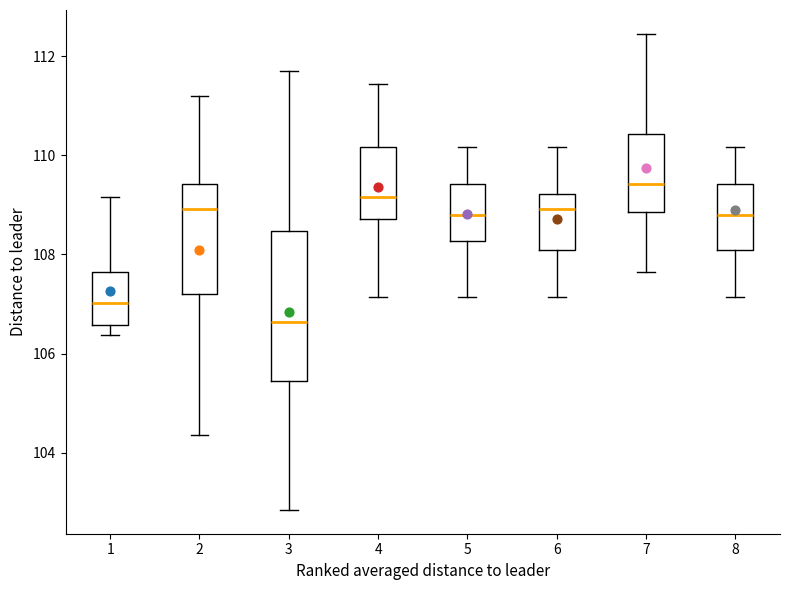

Reading left to right, transcribe this box plot: for each box, give where its median line is, the range the box spans, and where its two whiskers end, as read against the y-axis. The values are not printed on the chart, so give them approximately, as read against the axis.

1: median 107.0, box 106.6 to 107.6, whiskers 106.4 to 109.2
2: median 109.0, box 107.2 to 109.4, whiskers 104.4 to 111.2
3: median 106.6, box 105.4 to 108.4, whiskers 102.8 to 111.6
4: median 109.2, box 108.8 to 110.2, whiskers 107.2 to 111.4
5: median 108.8, box 108.2 to 109.4, whiskers 107.2 to 110.2
6: median 109.0, box 108.0 to 109.2, whiskers 107.2 to 110.2
7: median 109.4, box 108.8 to 110.4, whiskers 107.6 to 112.4
8: median 108.8, box 108.0 to 109.4, whiskers 107.2 to 110.2